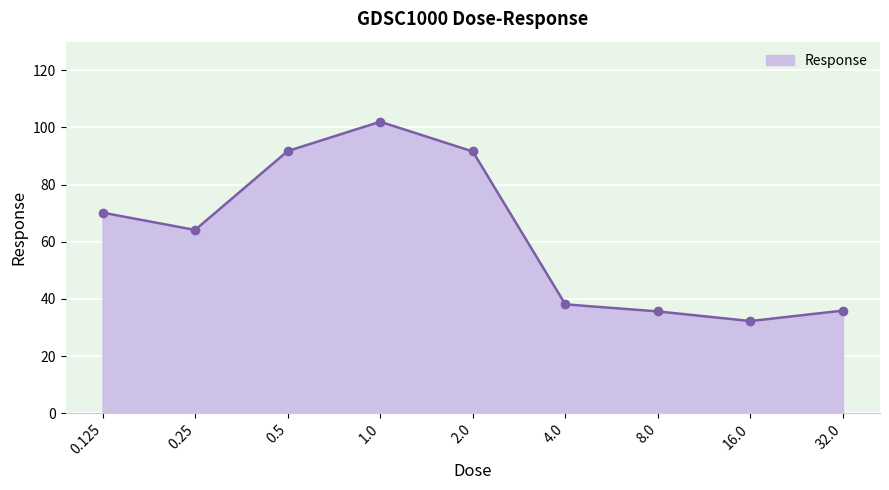

What is the label of the 4th point from the left?

1.0